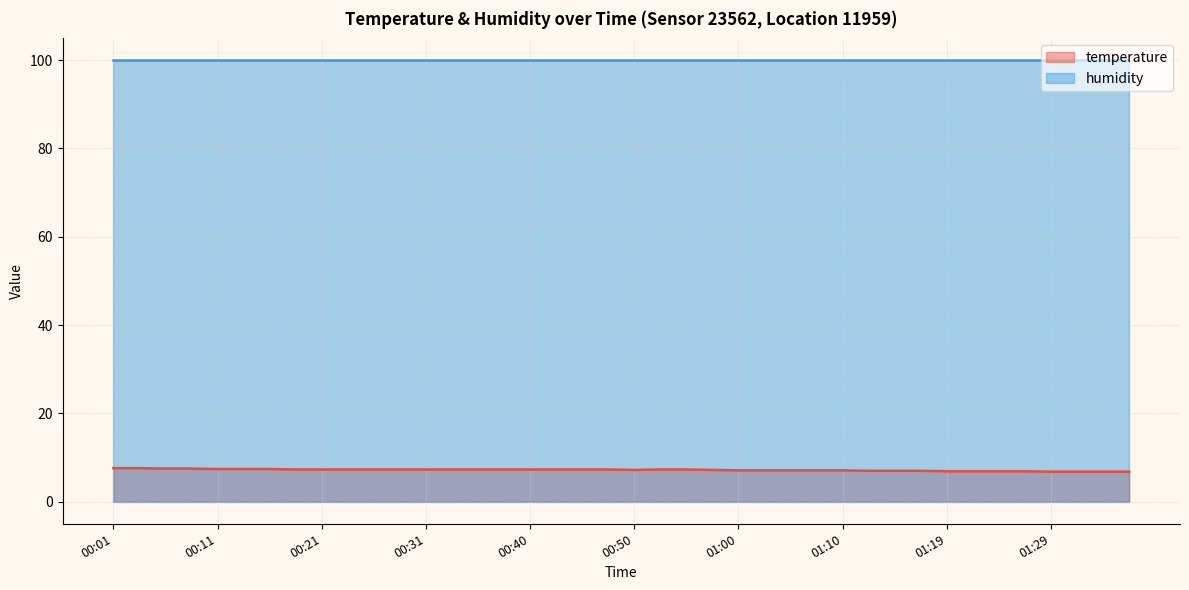

What is the smallest value displayed?

6.8